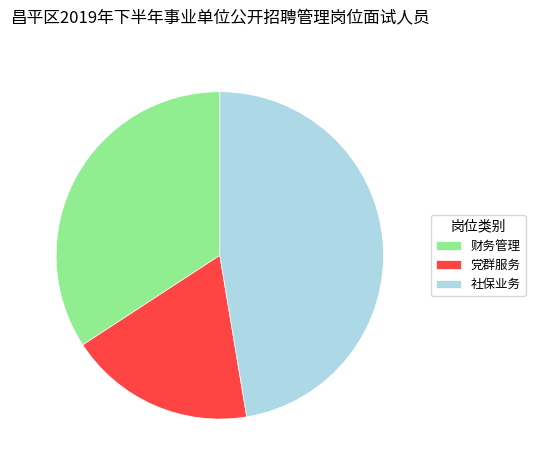

Count the number of slices in the pie.

3